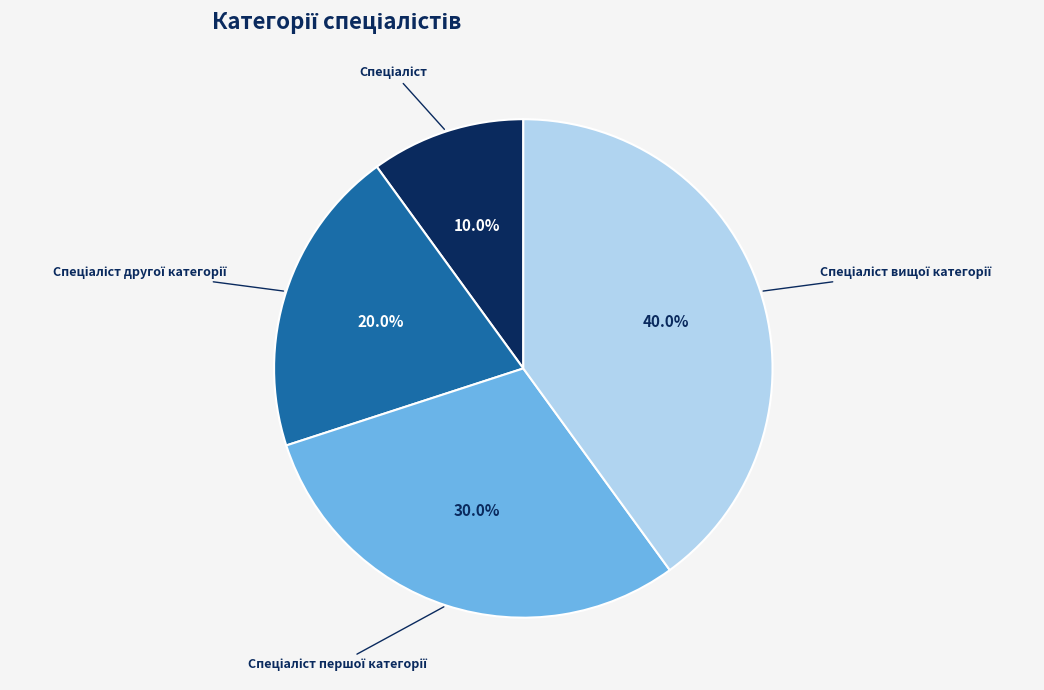

Count the number of slices in the pie.

4